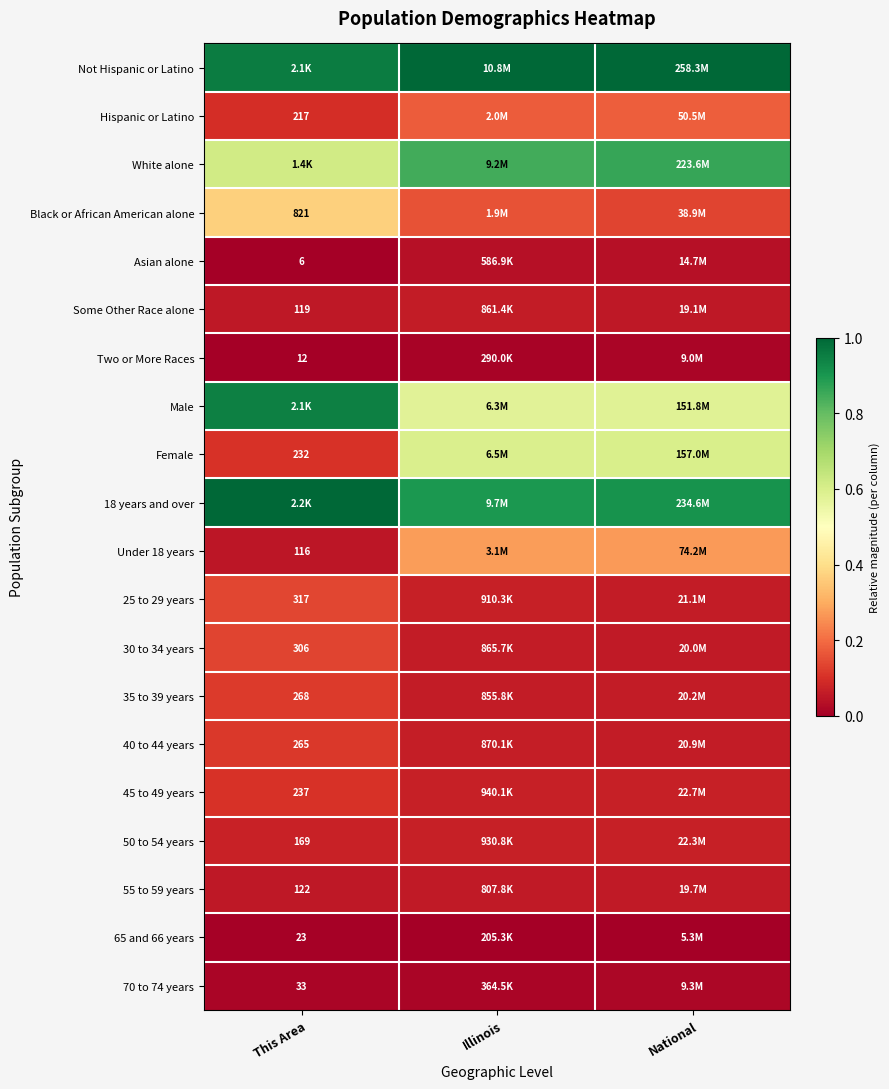

Which category has the lowest value across all series?

This Area